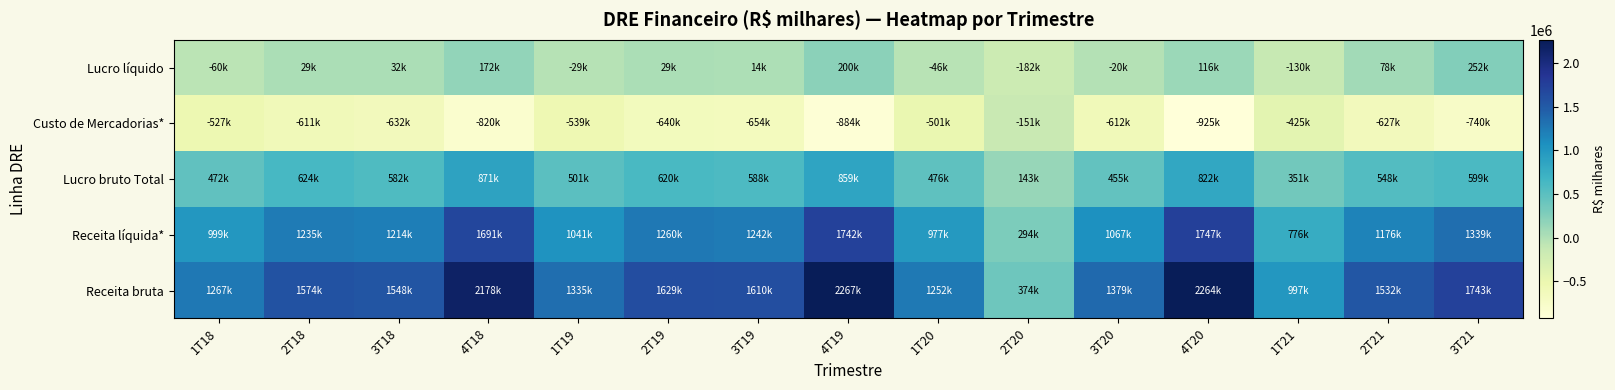

Which has a higher value, 2T20 or 3T20?

3T20